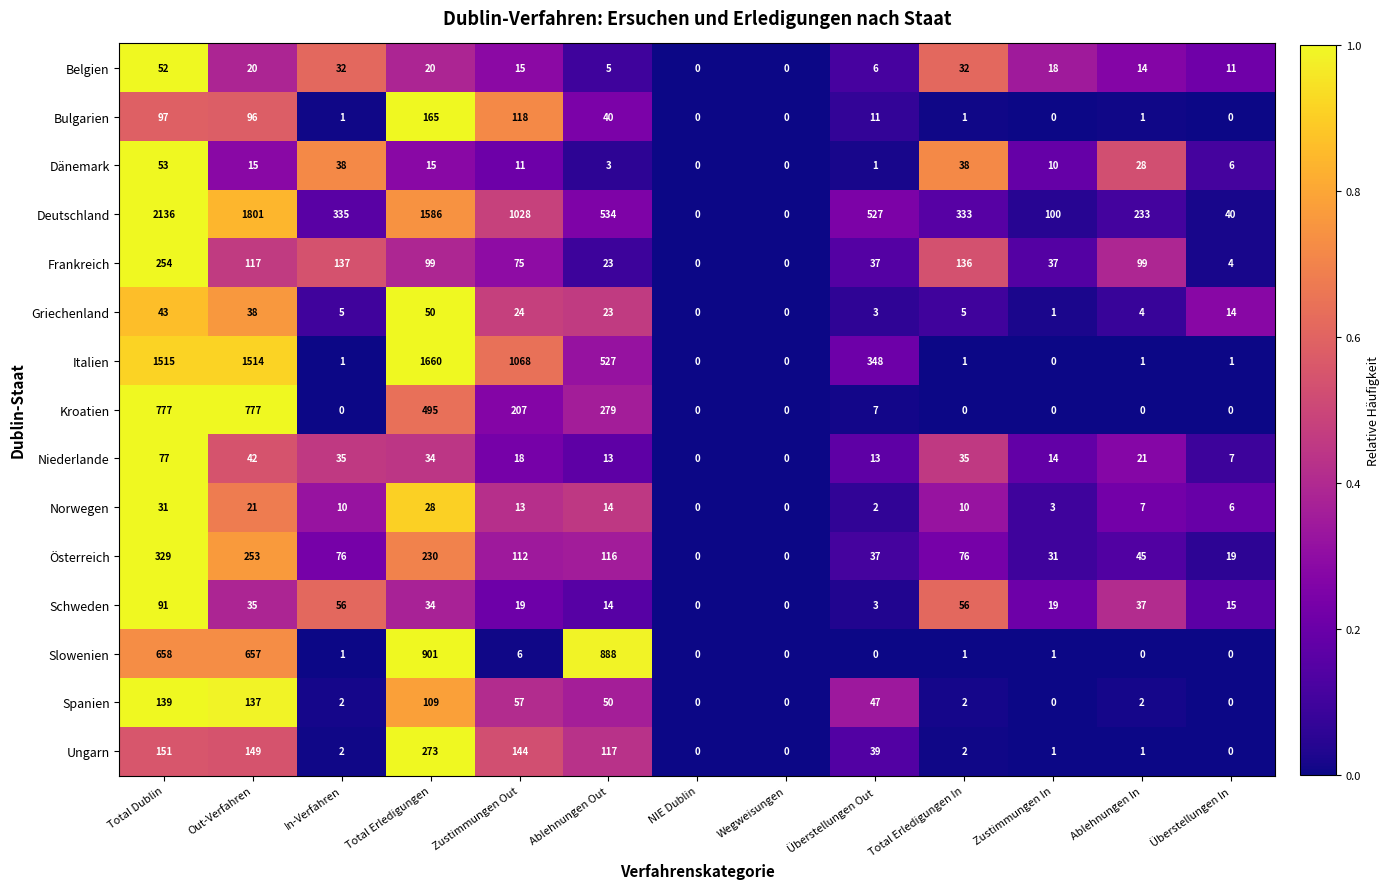

How many values in the Frankreich series are below 75?

6